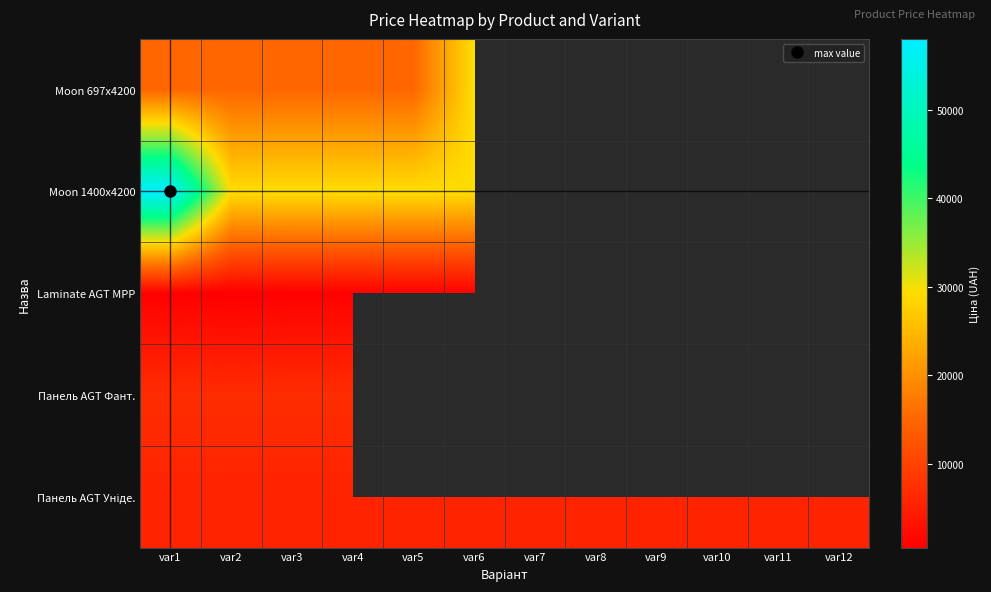

What is the difference between the highest and lowest values at var4?

28452.1